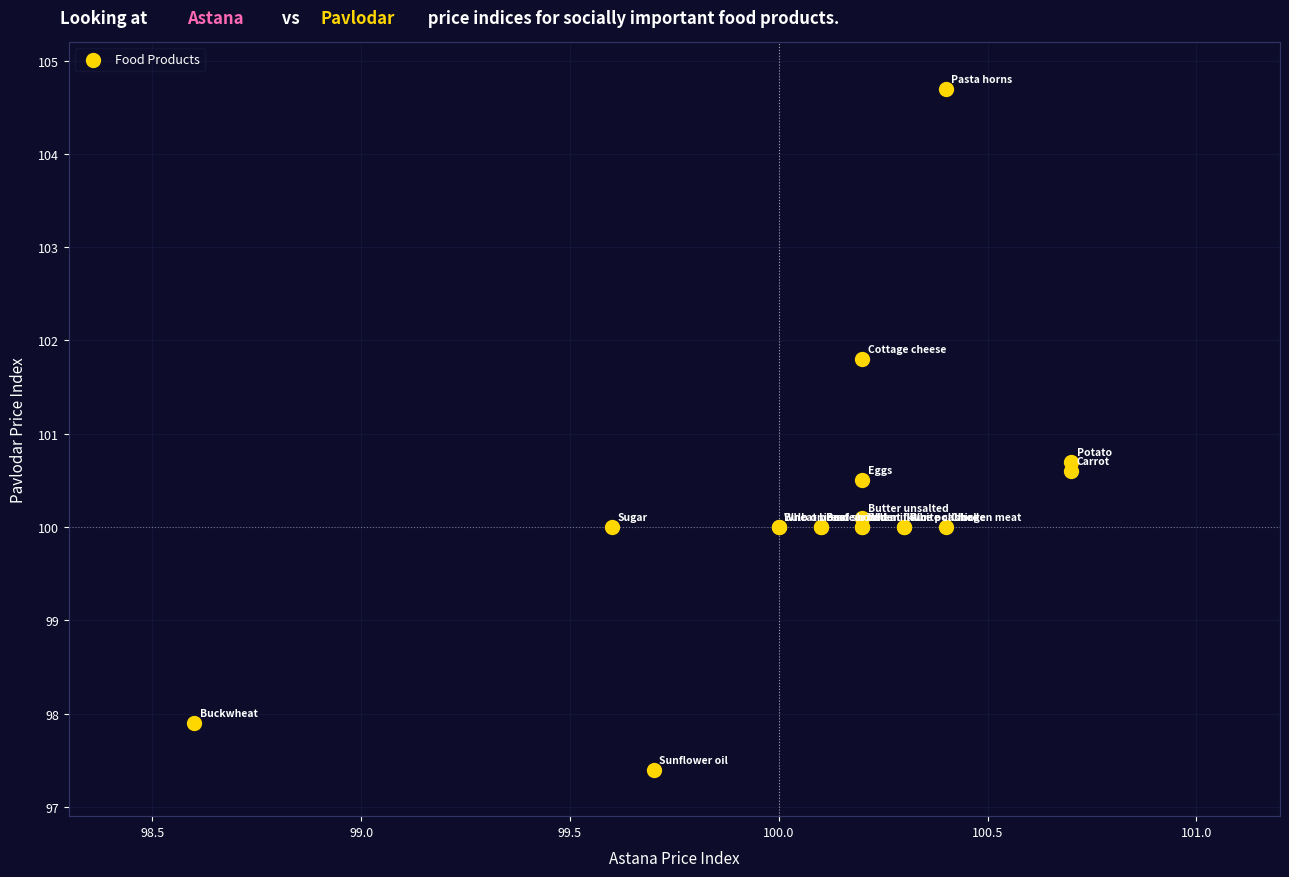

What Y value in the scatter plot is closest to 101?

100.7